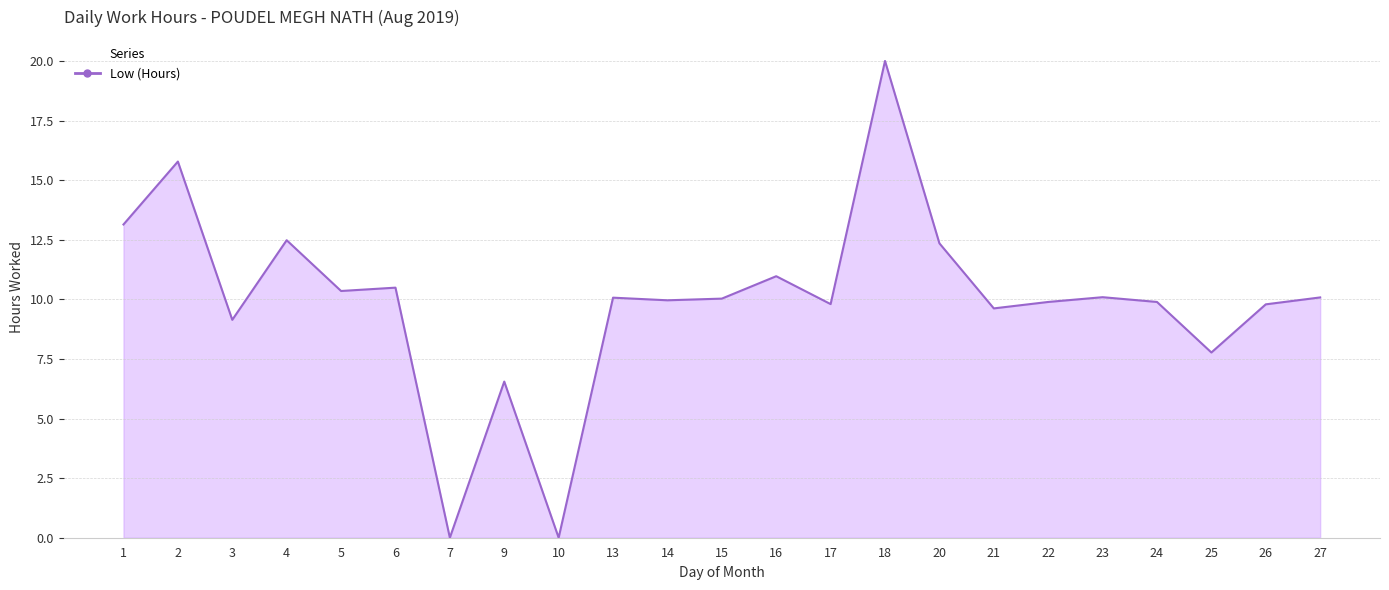

Which has a higher value, 18 or 1?

18